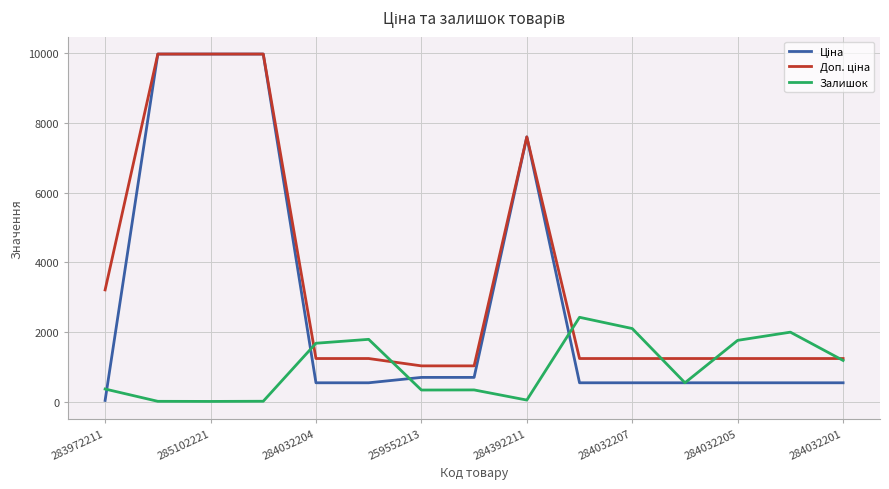

What is the greatest value displayed?

9975.0